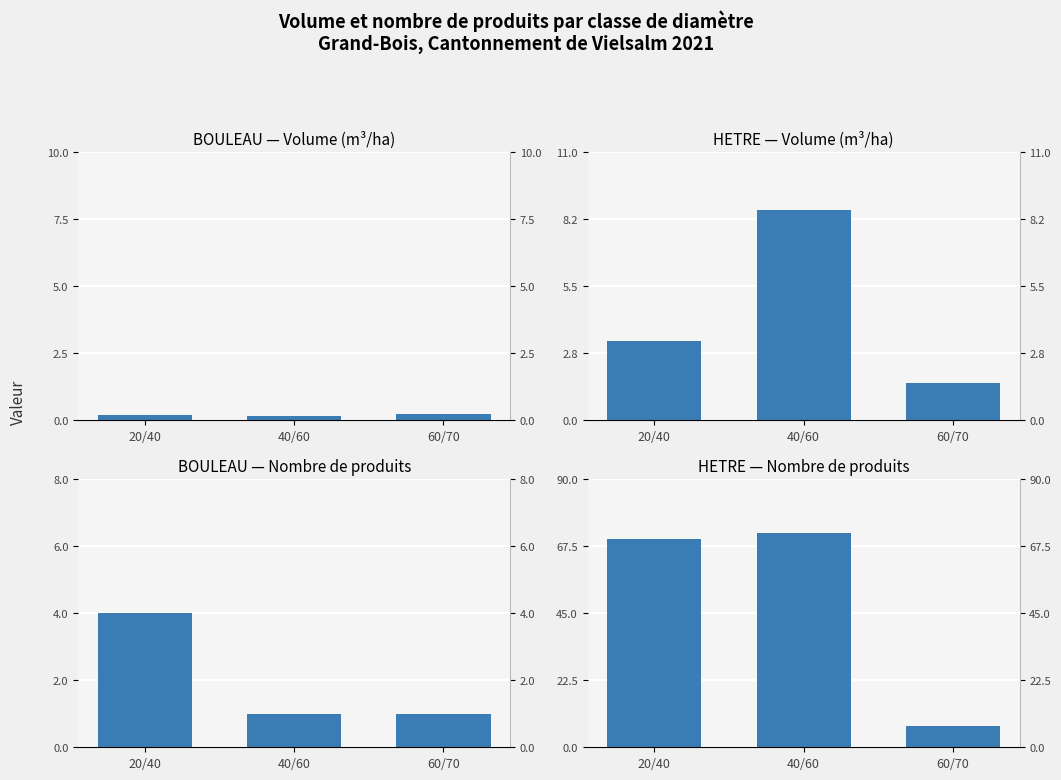

At which category is the sum across all series the highest?

40/60